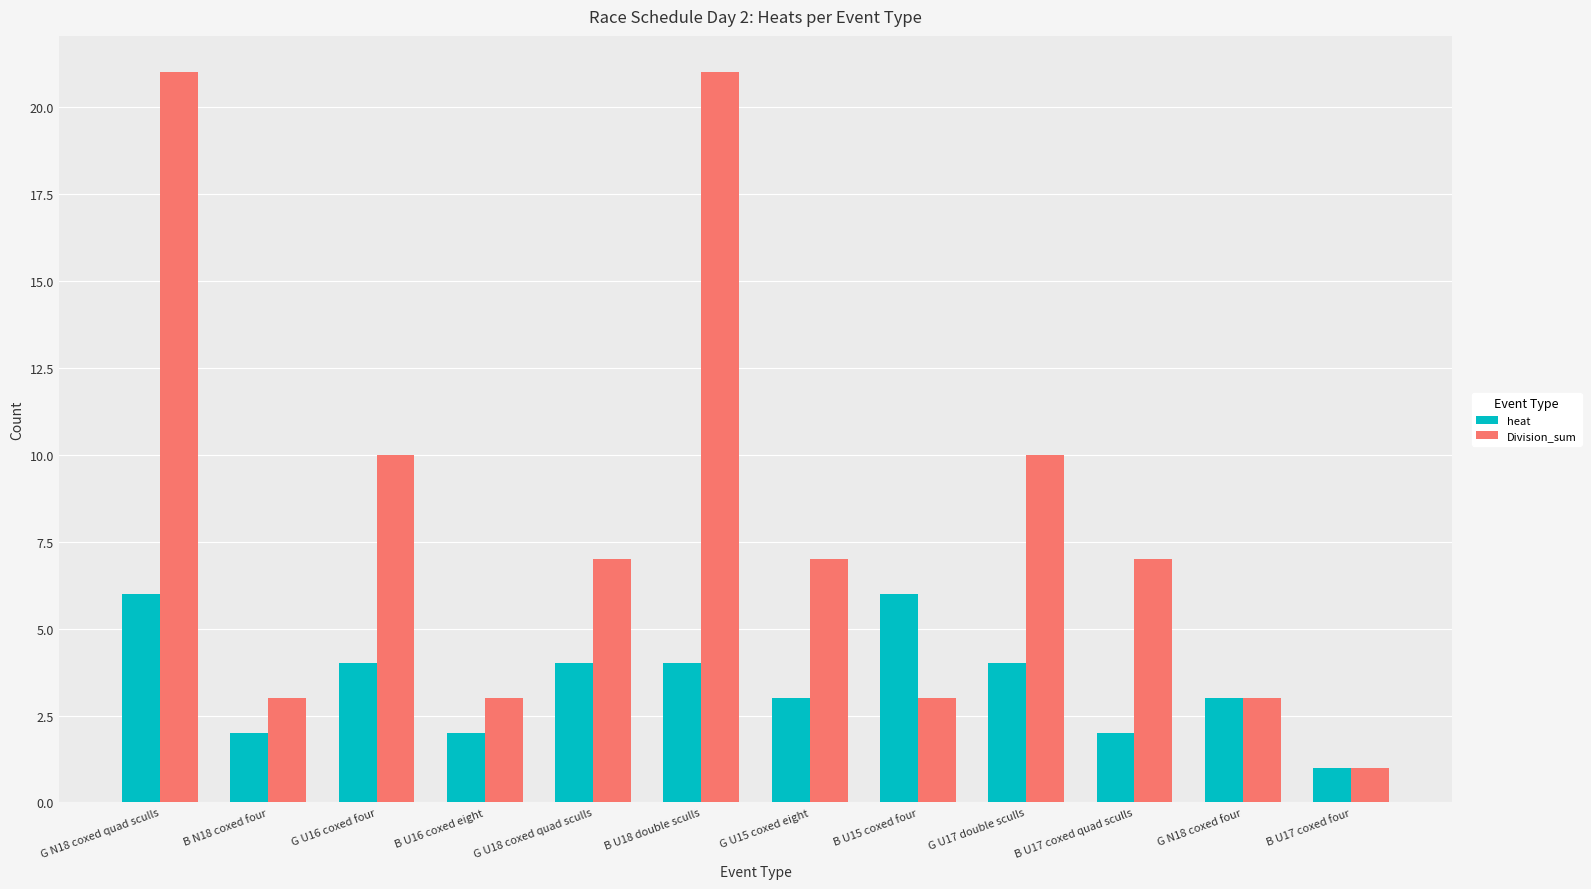

How many bars are there in each group?

2